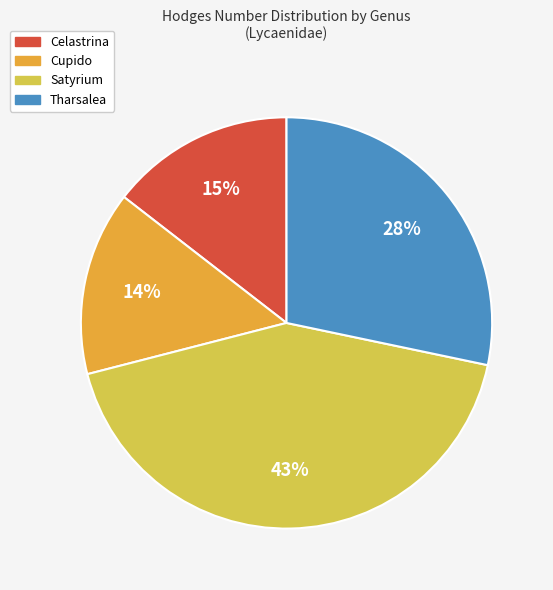

To the nearest percent, what is the average slice percentage?

25%